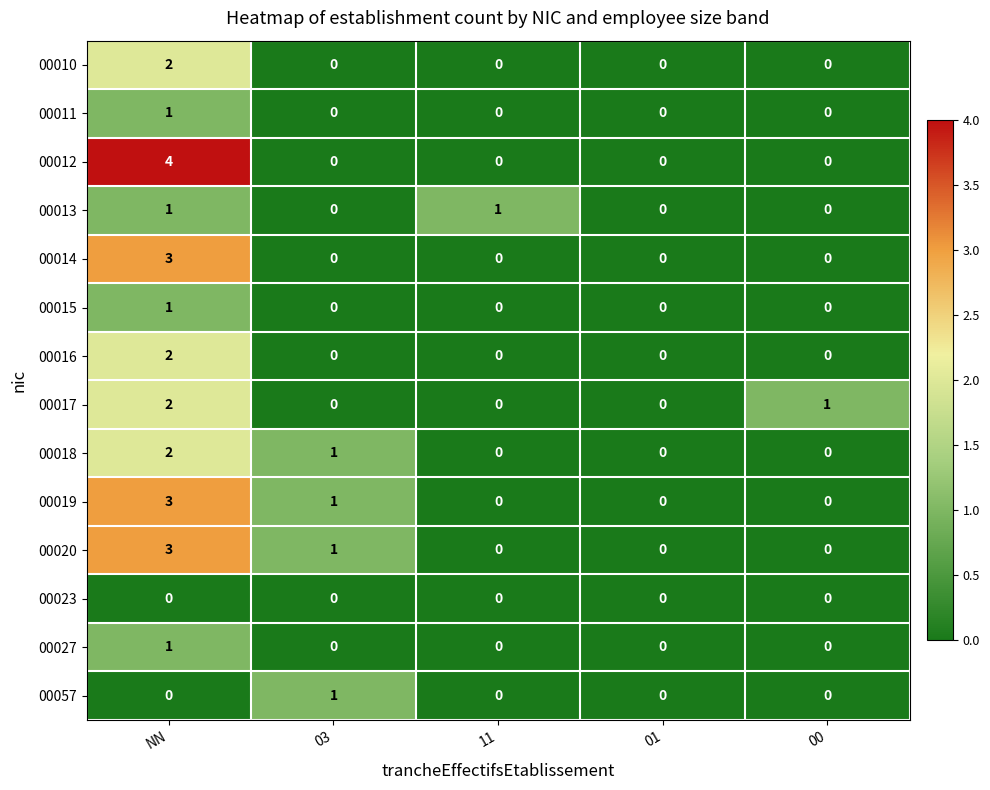

Which series has the largest range (max minus min)?

00012